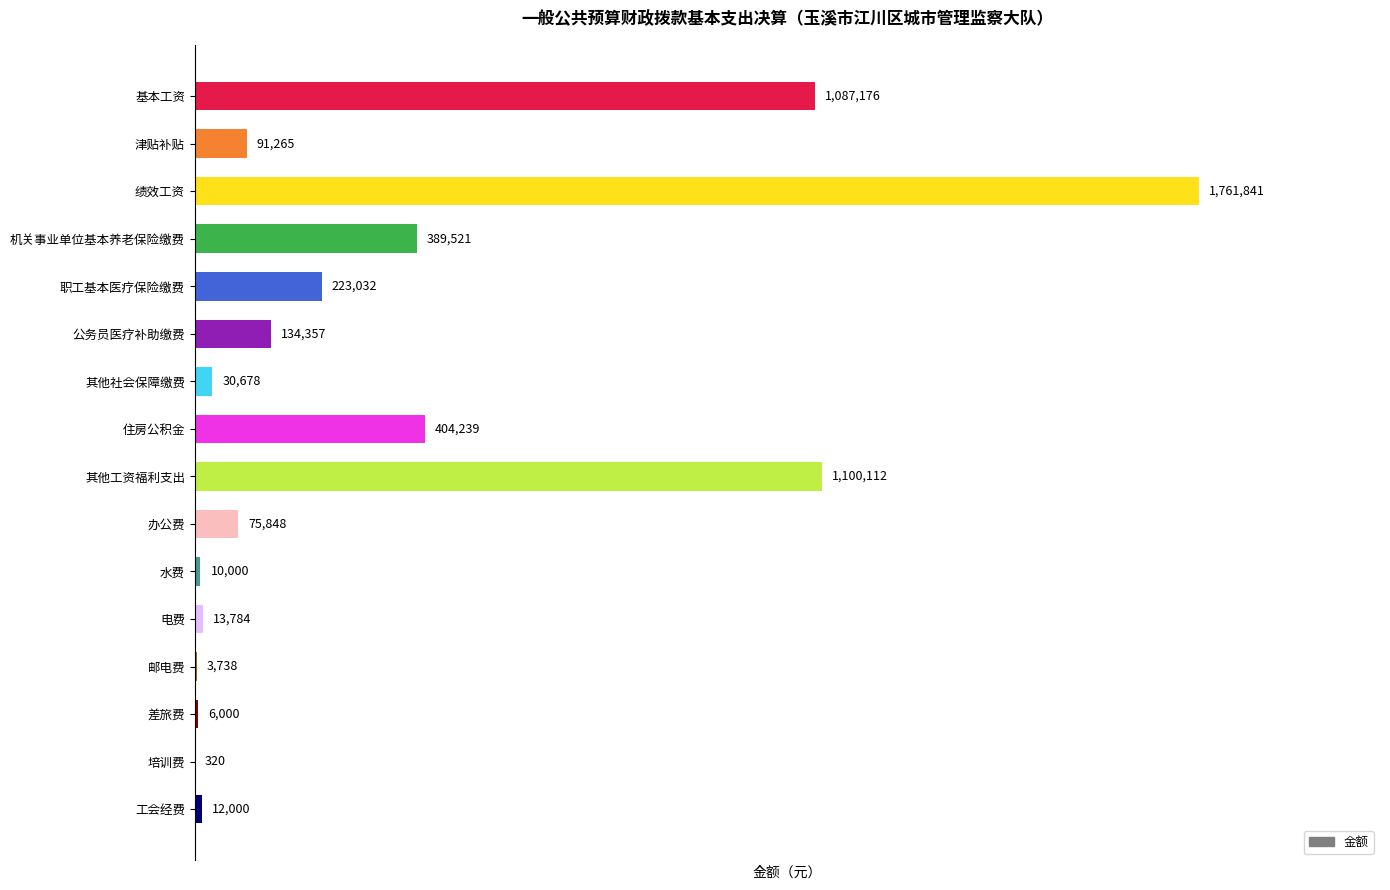

What is the maximum value shown in the chart?

1761841.0